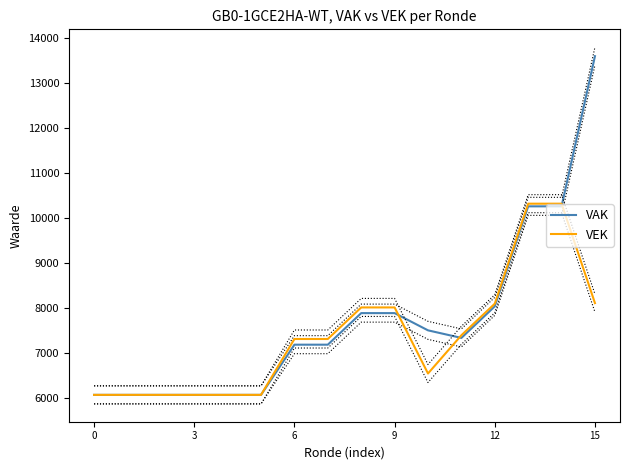

True or false: VAK has more than 0 interior local peaks.

False